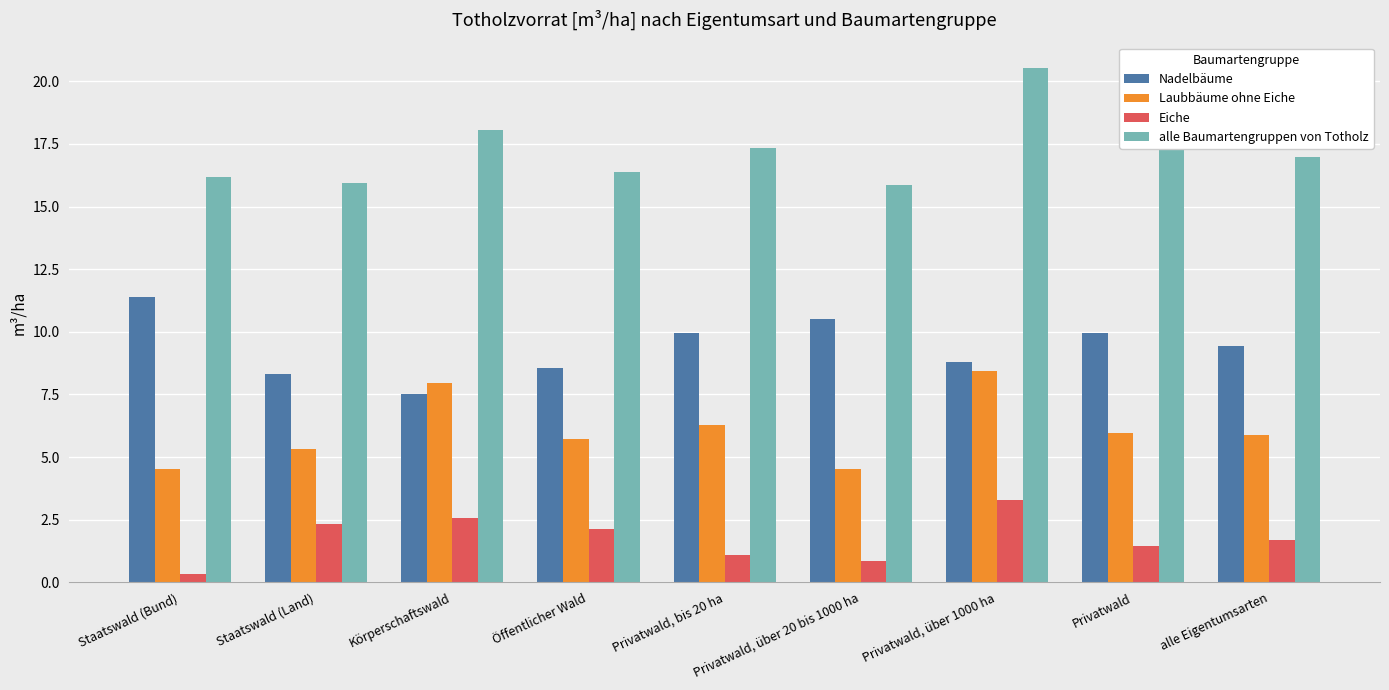

What is the maximum value for Nadelbäume?

11.4